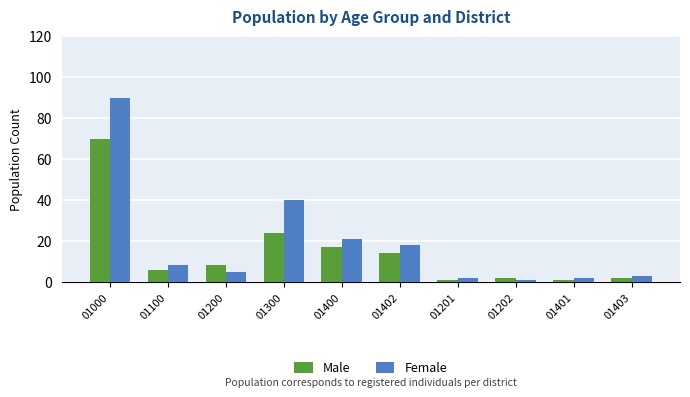

Rank the series by their average value, from lowest to highest.

Male, Female